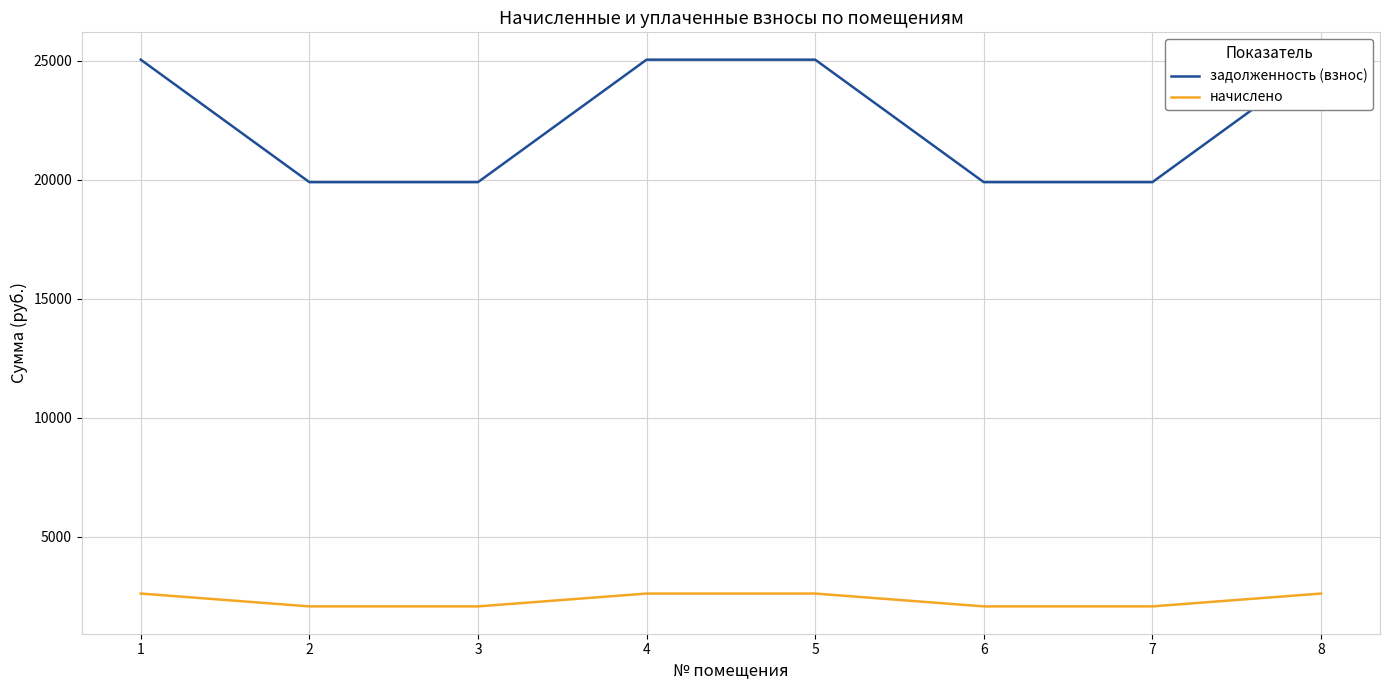

At which category is the sum across all series the highest?

1